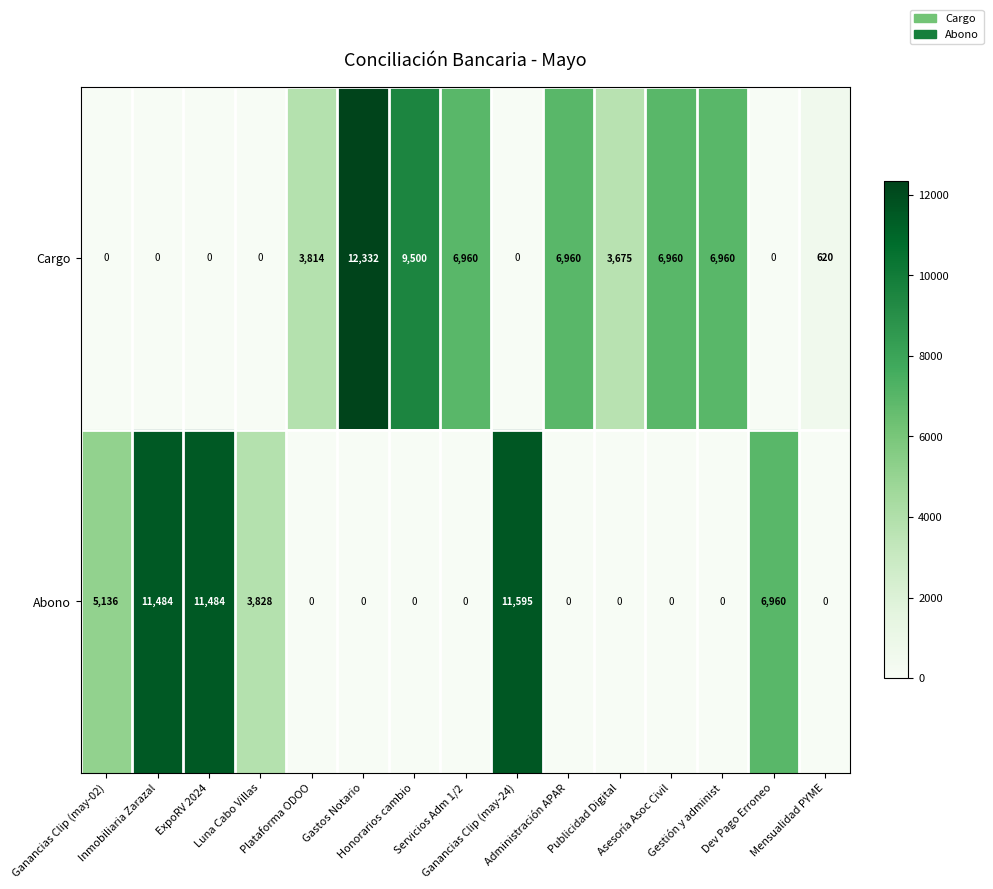

At Servicios Adm 1/2, list the series in order from largest to smallest.

Cargo, Abono